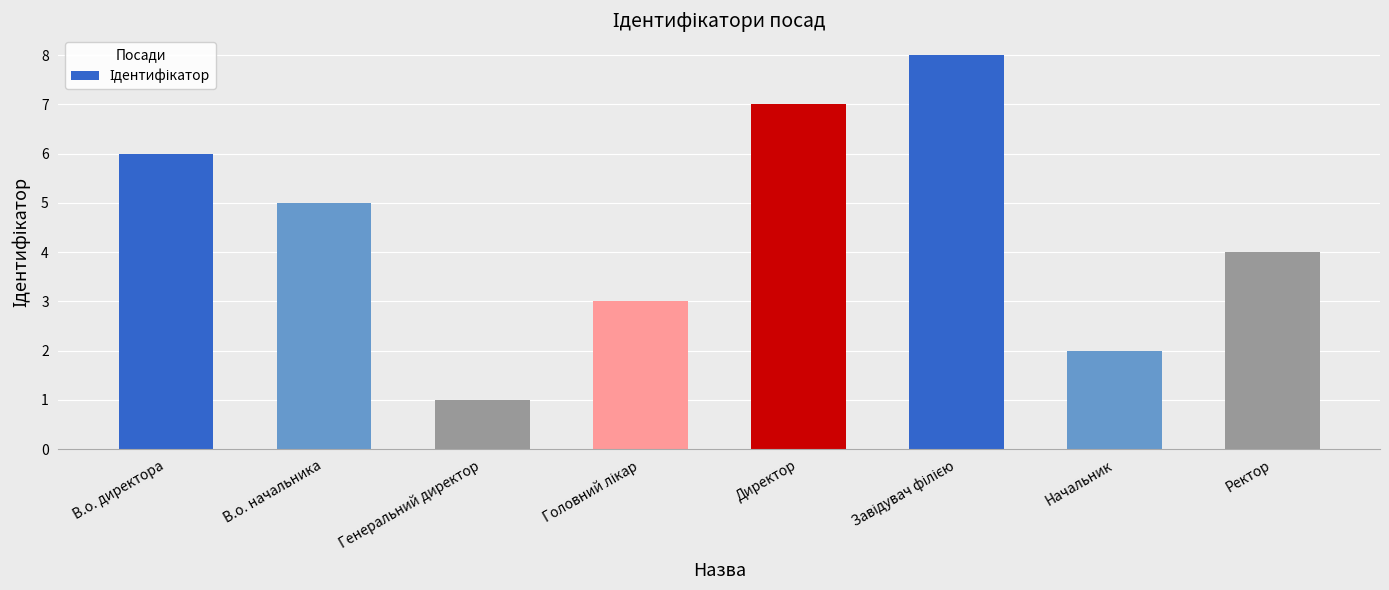

Which label corresponds to the smallest value in the chart?

Генеральний директор